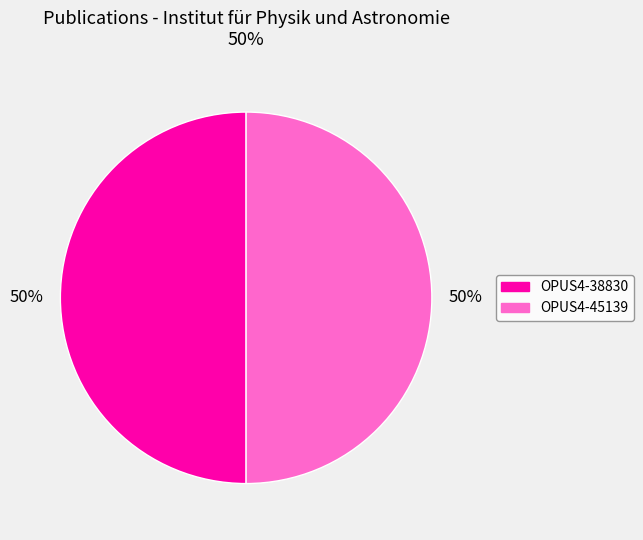

Combined, do OPUS4-38830 and OPUS4-45139 account for over 50%?

Yes